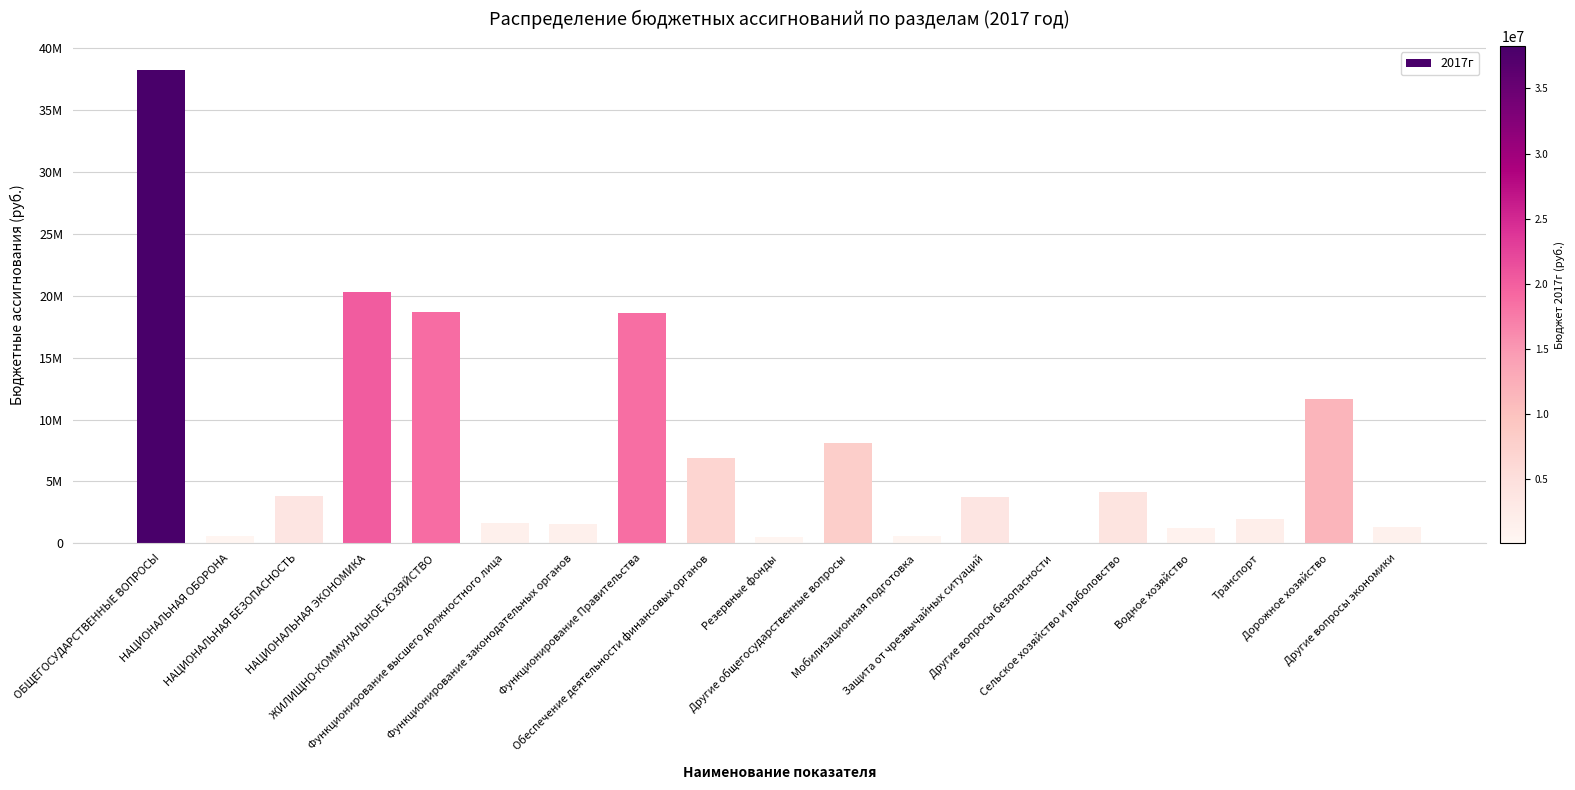

What position from the right is Резервные фонды?

10